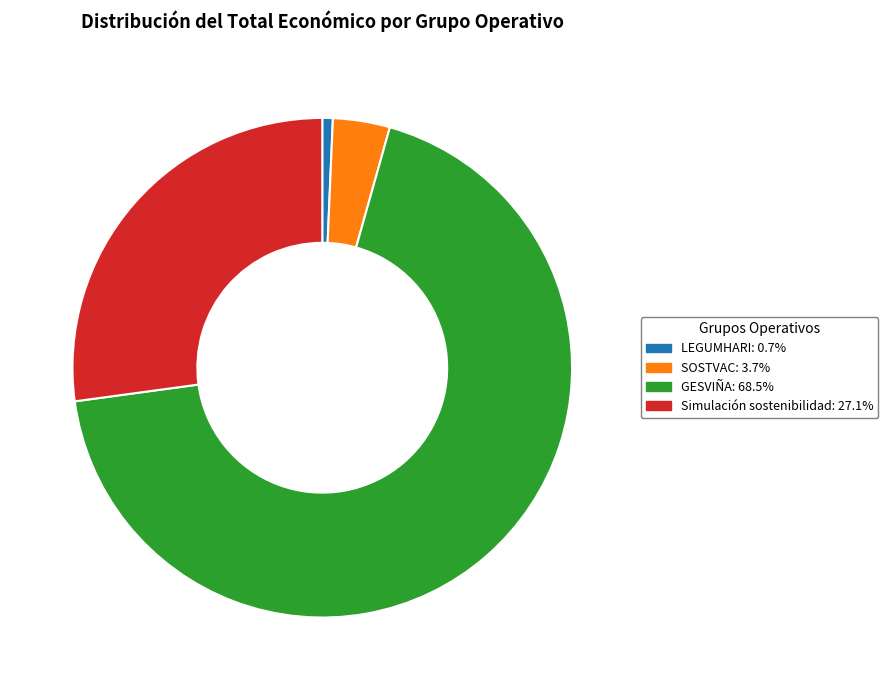

Is it true that SOSTVAC is 4% of the pie?

True